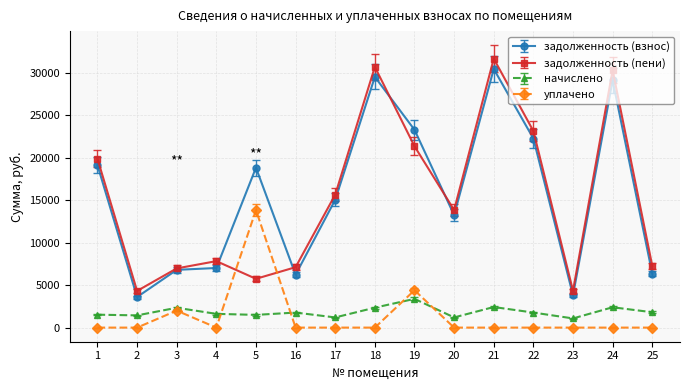

The value of уплачено at 21 is 5354.5. True or false?

False